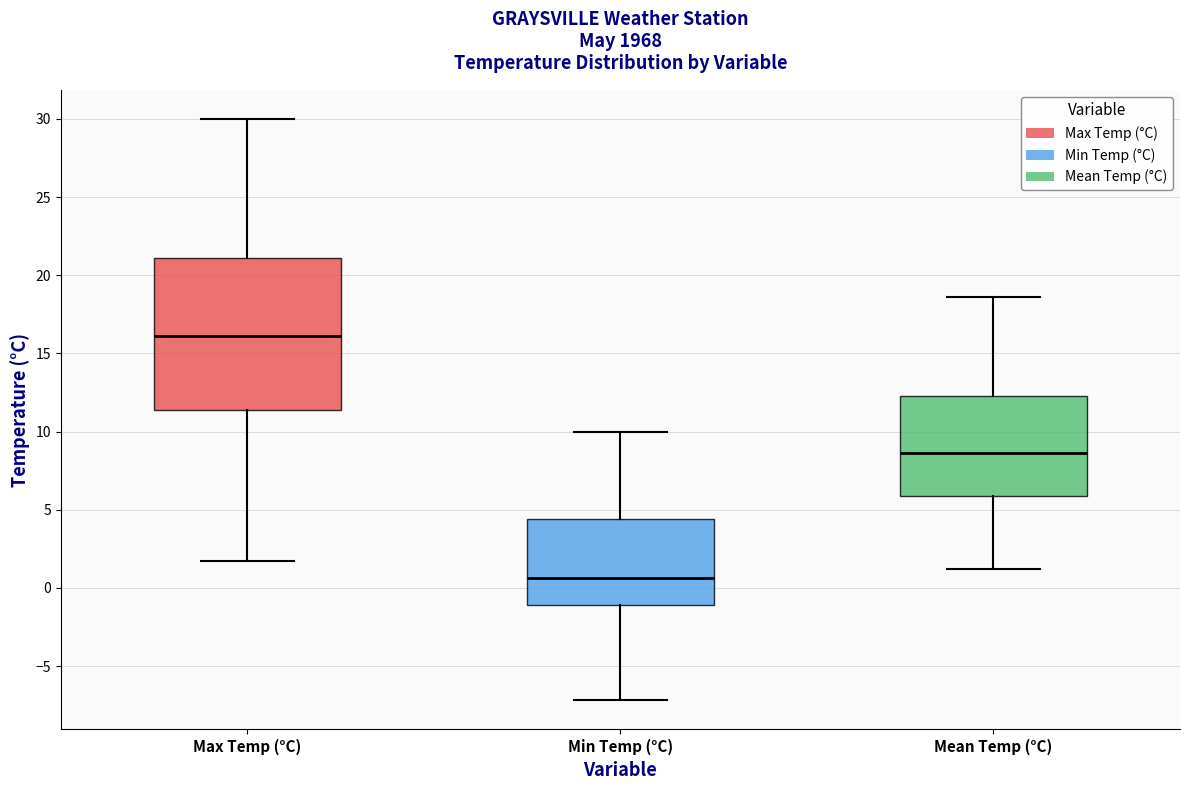

Comparing the boxes themselves (not the whiskers), which one is the tallest?

Max Temp (°C)